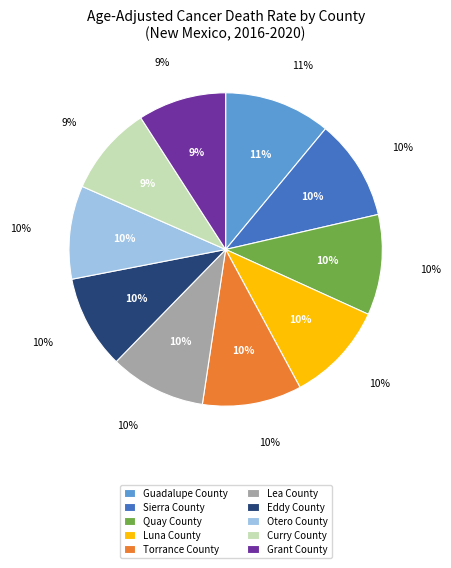

Which slice is the smallest?

Grant County